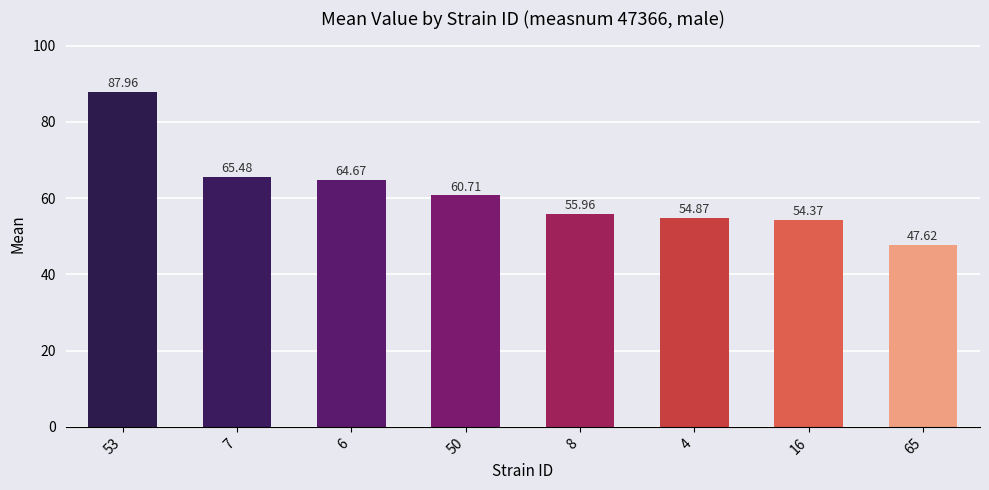

Reading left to right, list all the values displayed in this chart.

88.0	65.5	64.7	60.7	56.0	54.9	54.4	47.6